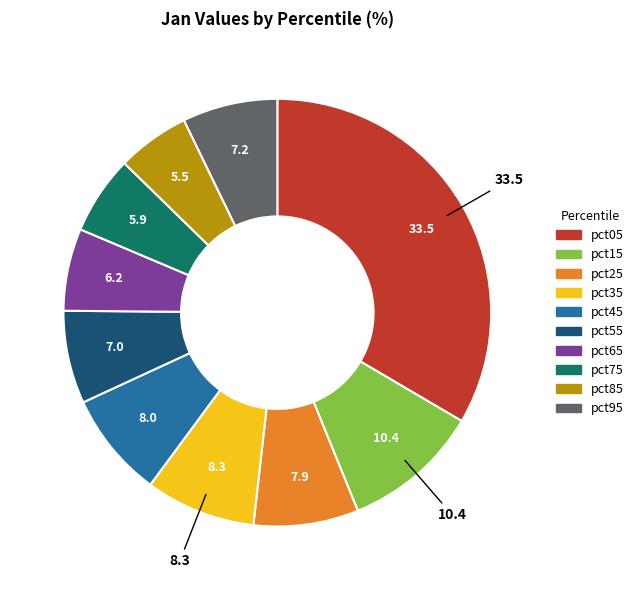

Is it true that pct25 is 14% of the pie?

False